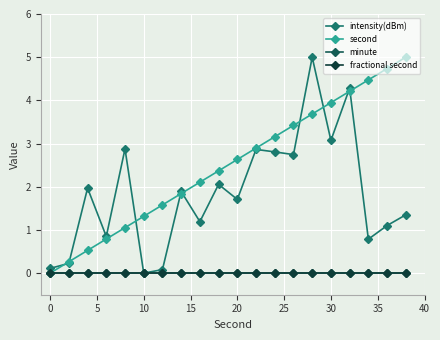

True or false: second has more than 1 points higher than both neighbors.

False